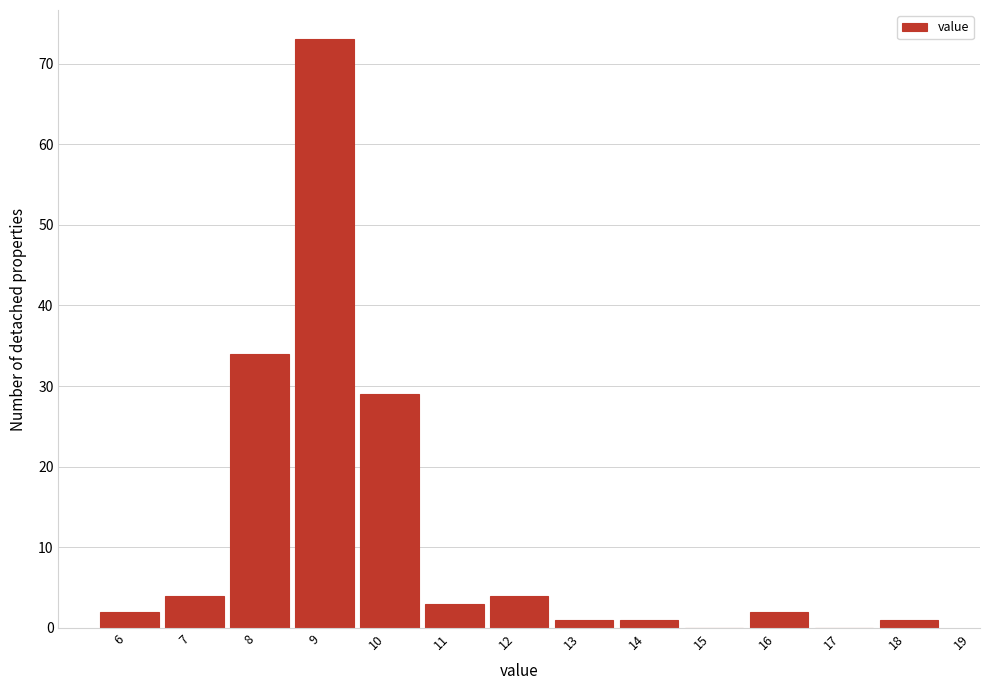

Reading right to left, transcribe all the data shown in this chart.

18=1	17=0	16=2	15=0	14=1	13=1	12=4	11=3	10=29	9=73	8=34	7=4	6=2